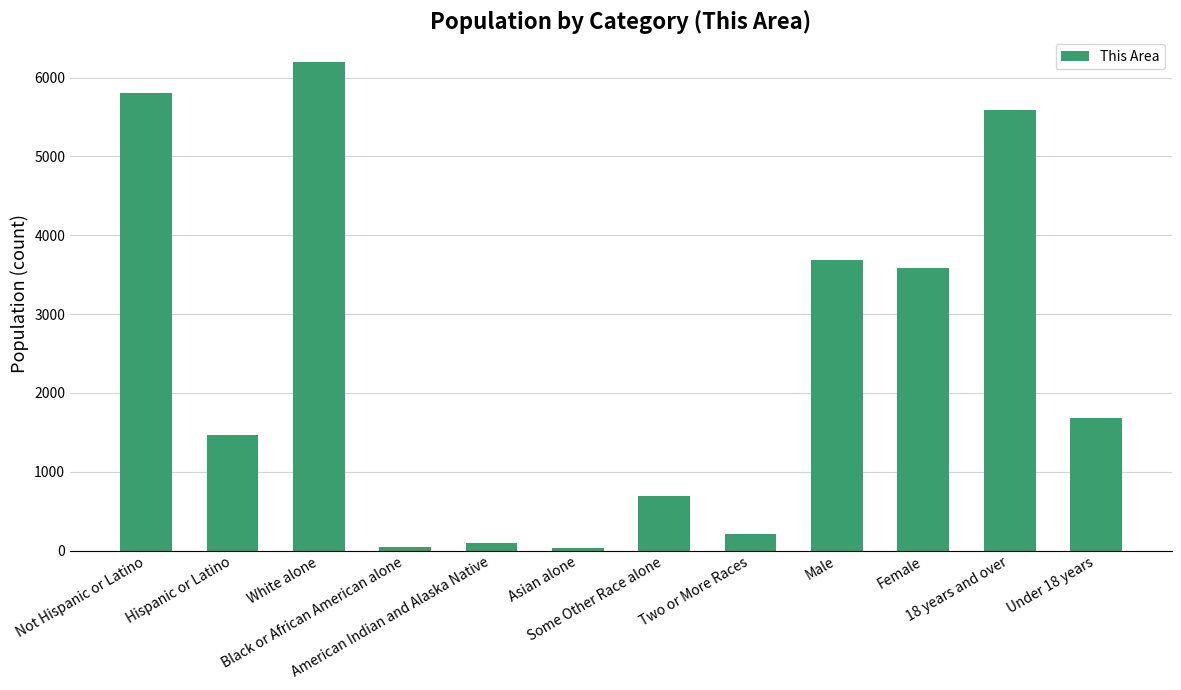

How many categories are shown in the chart?

12